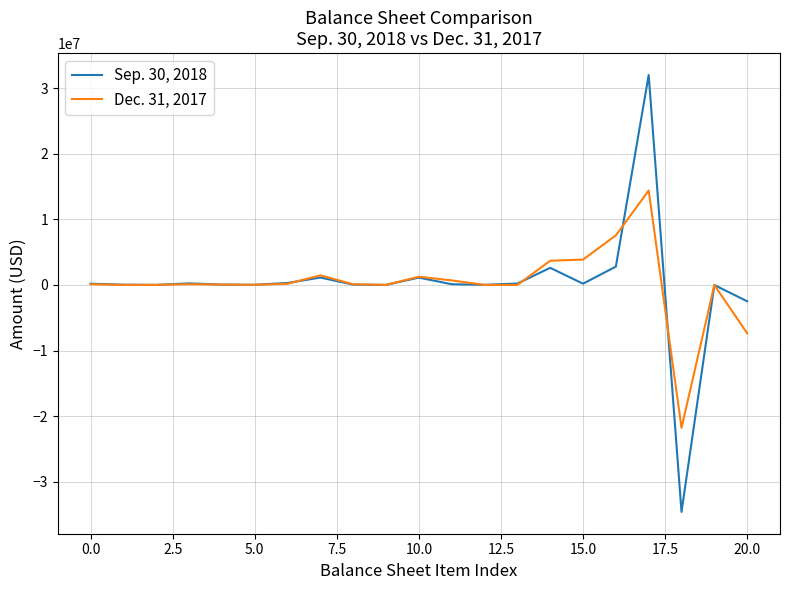

Rank the series by their maximum value, from highest to lowest.

Sep. 30, 2018, Dec. 31, 2017